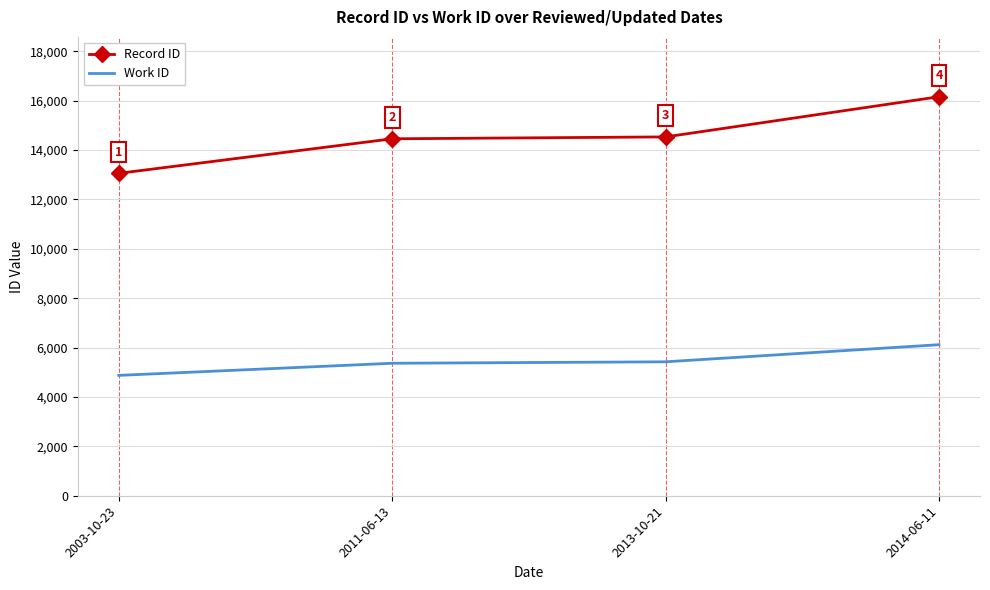

What is the sum of the Work ID values at 2011-06-13 and 2003-10-23?

10241